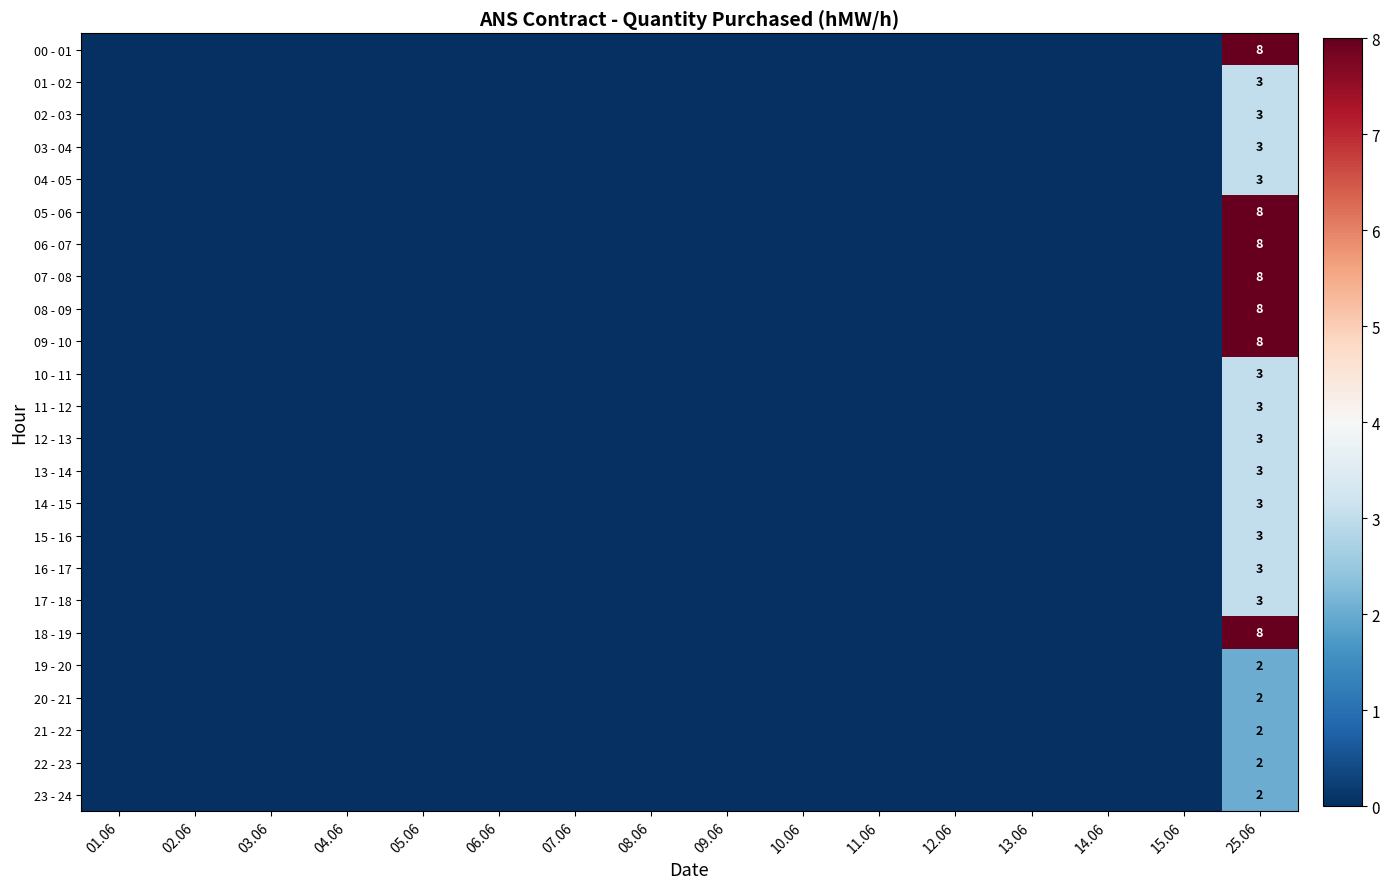

What is the difference between the highest and lowest values at 25.06?

6